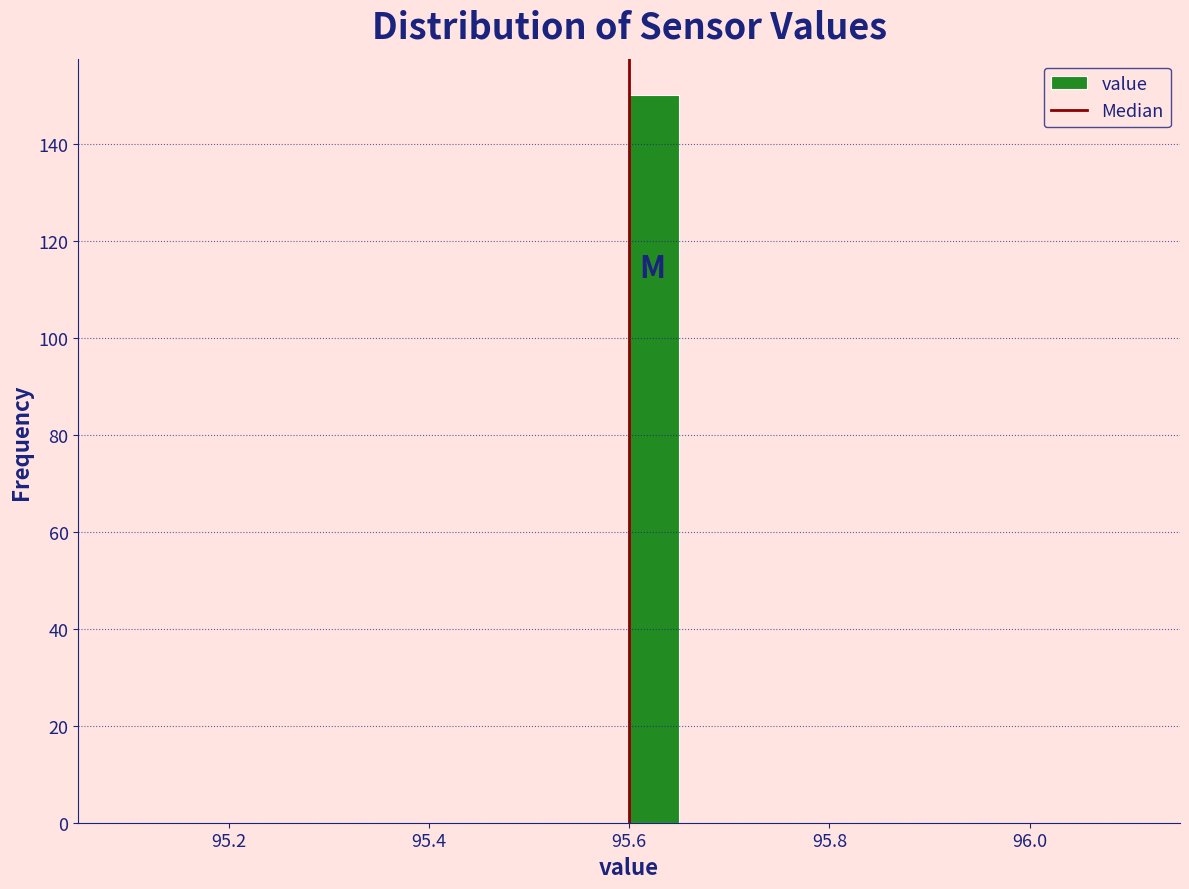

Read against the x-axis, roughly where is the centre of the tallest bar?

95.62